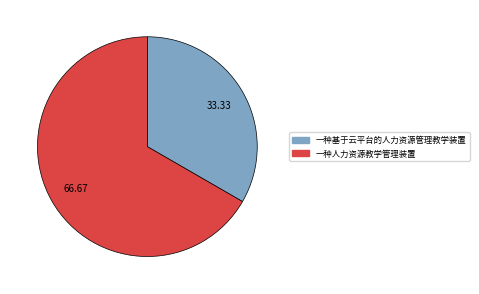

What is the largest slice in the pie chart?

一种人力资源教学管理装置